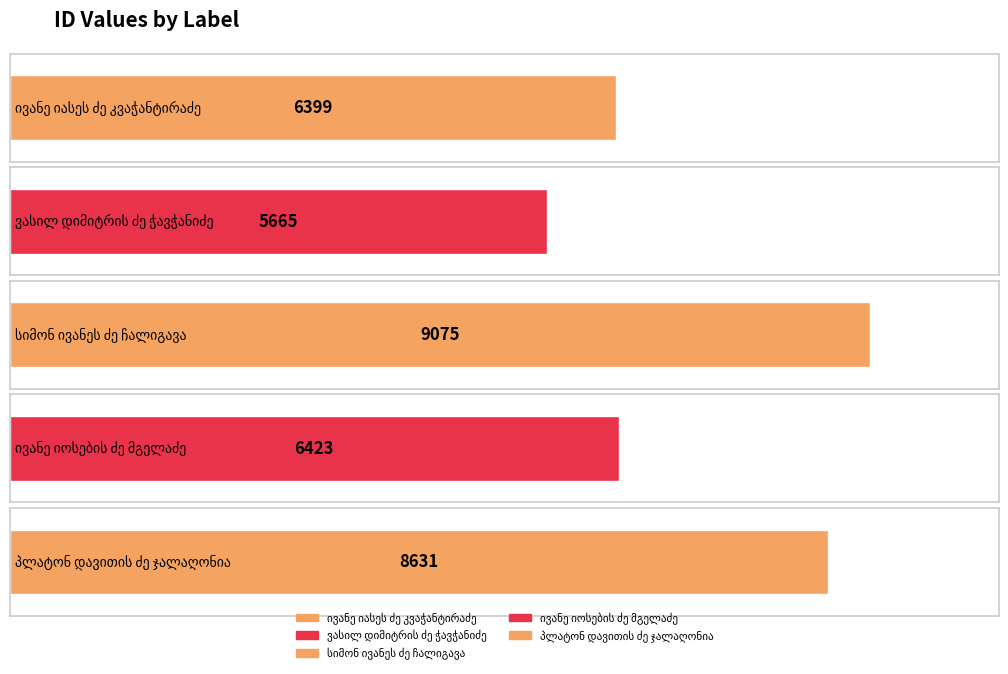

Rank the categories by value from highest to lowest.

სიმონ ივანეს ძე ჩალიგავა, პლატონ დავითის ძე ჯალაღონია, ივანე იოსების ძე მგელაძე, ივანე იასეს ძე კვაჭანტირაძე, ვასილ დიმიტრის ძე ჭავჭანიძე